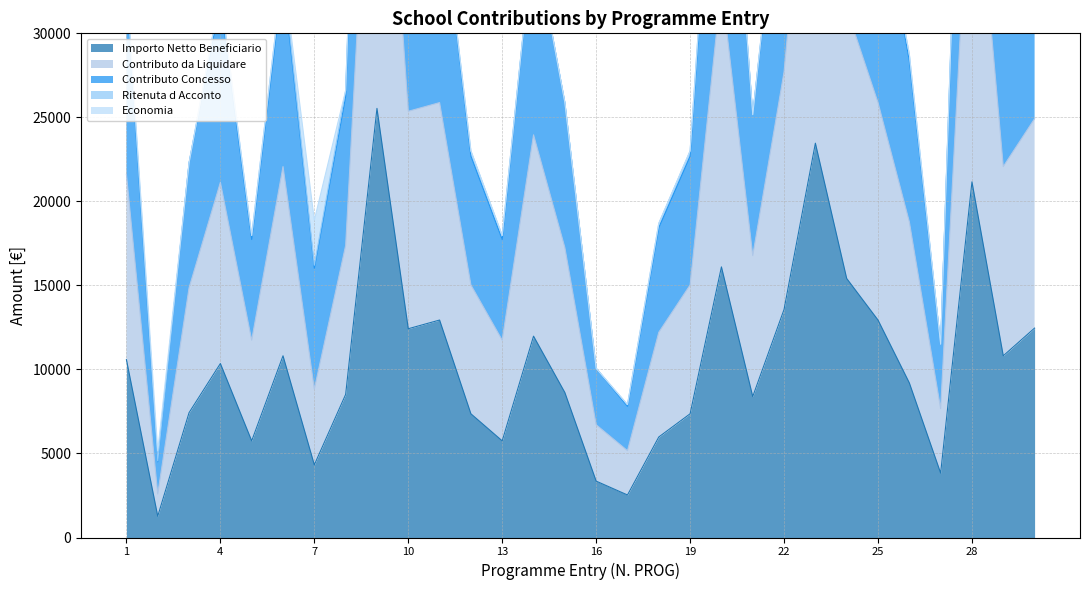

At which category is the sum across all series the highest?

9